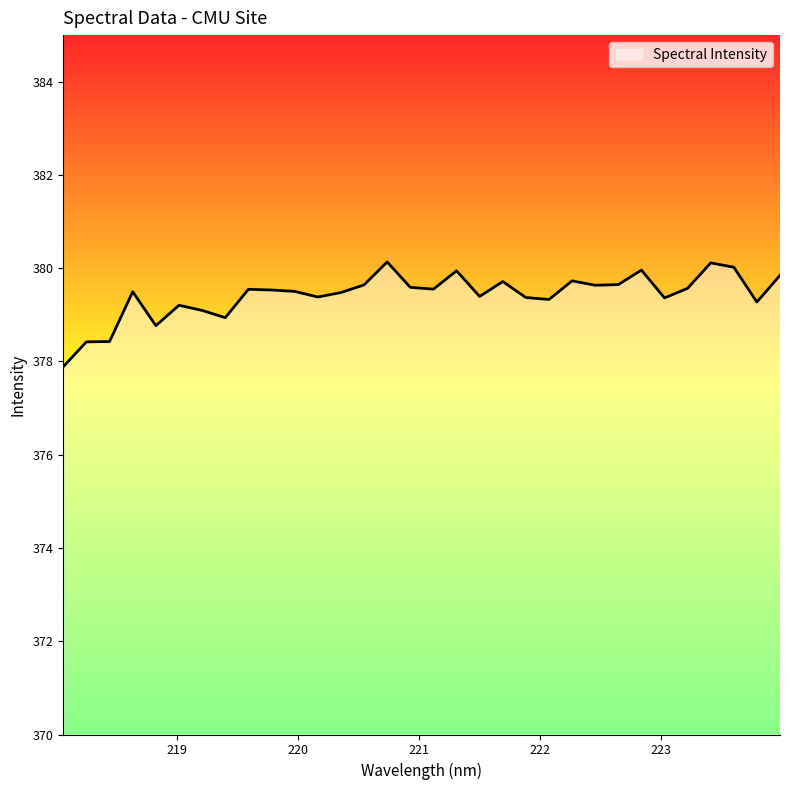

What is the minimum value shown in the chart?

377.9